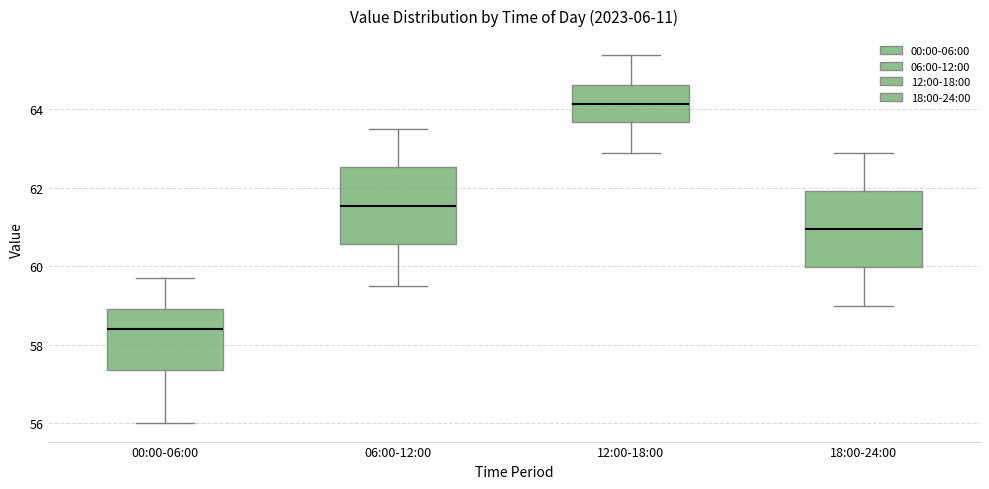

Reading left to right, transcribe this box plot: for each box, give where its median line is, the range the box spans, and where its two whiskers end, as read against the y-axis. The values are not printed on the chart, so give them approximately, as read against the axis.

00:00-06:00: median 58.4, box 57.4 to 59.0, whiskers 56.0 to 59.8
06:00-12:00: median 61.6, box 60.6 to 62.6, whiskers 59.6 to 63.6
12:00-18:00: median 64.2, box 63.6 to 64.6, whiskers 63.0 to 65.4
18:00-24:00: median 61.0, box 60.0 to 62.0, whiskers 59.0 to 63.0